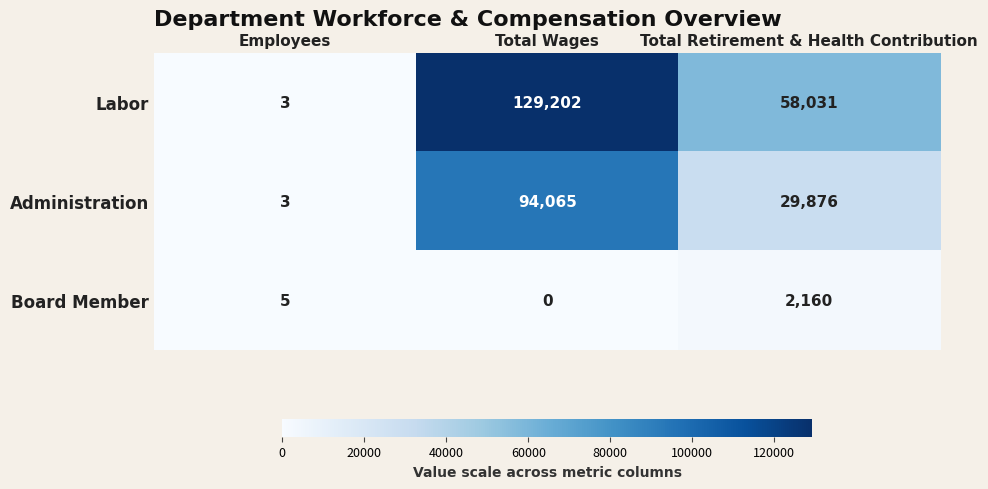

At which category does the chart reach its minimum across all series?

Total Wages